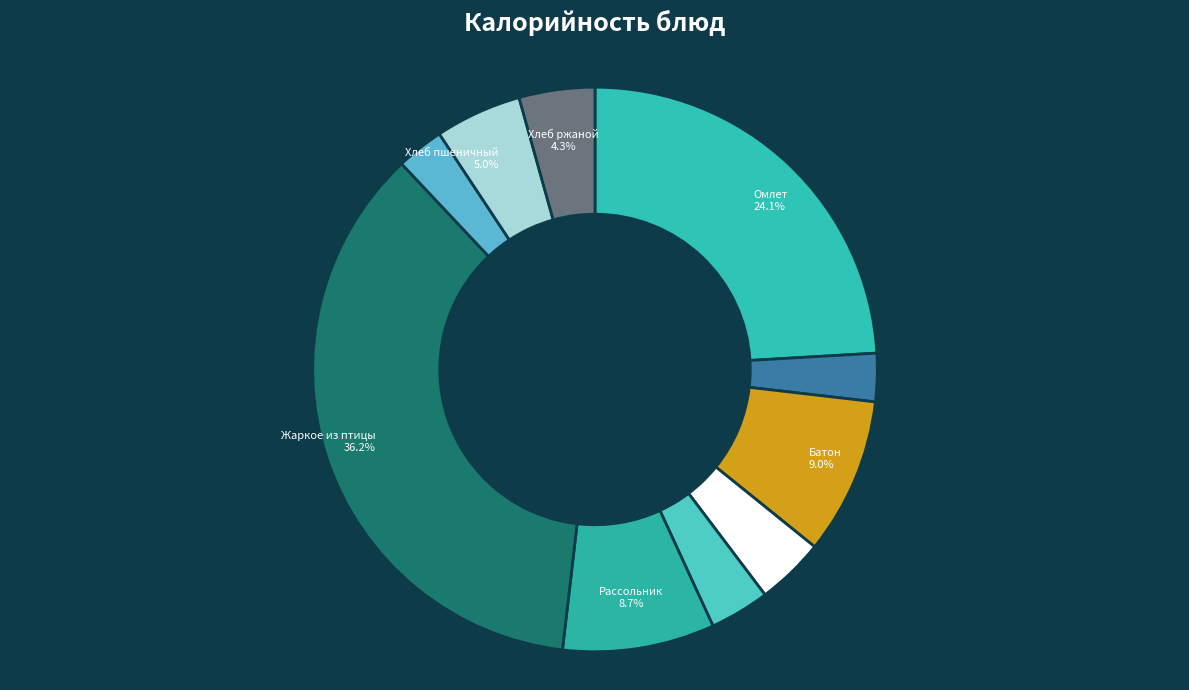

Rank the categories by value from lowest to highest.

Напиток ягодный, Чай с клубникой и сахаром, Икра свекольная, Яблоко, Хлеб ржаной, Хлеб пшеничный витаминизированный, Рассольник ленинградский, Батон нарезной, Омлет с зеленым горошком, Жаркое из птицы